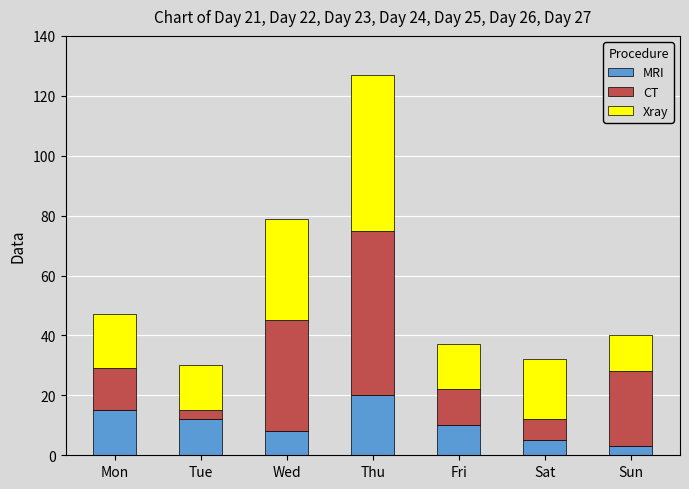

Reading left to right, transcribe the values for MRI.

15	12	8	20	10	5	3